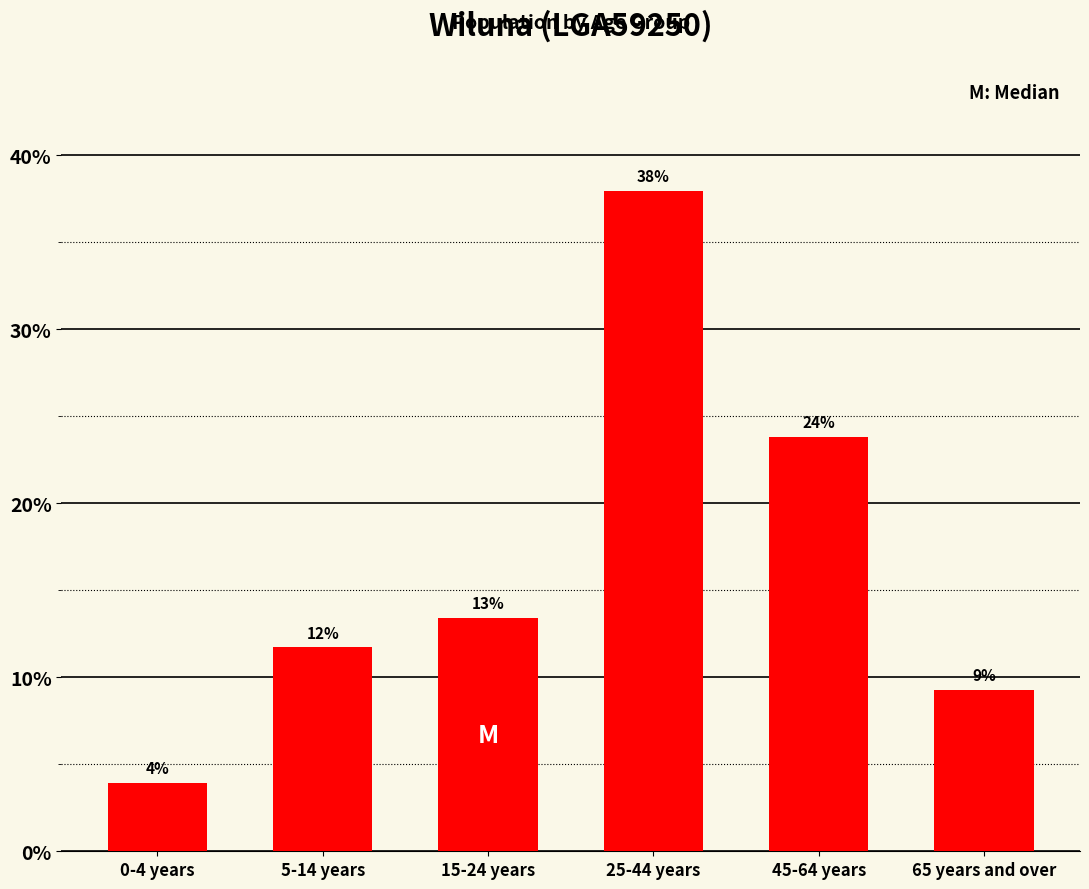

How many bars are there in total?

6